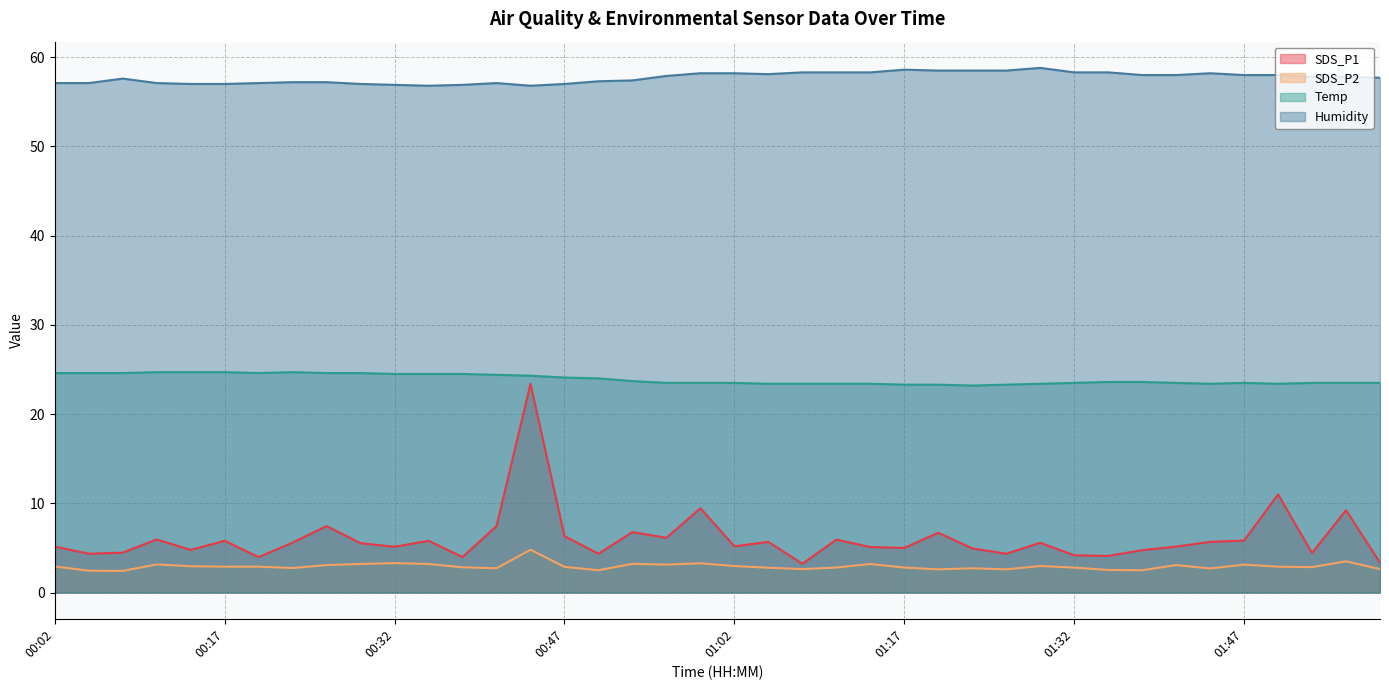

At how many categories does at least one series exceed 5?

40